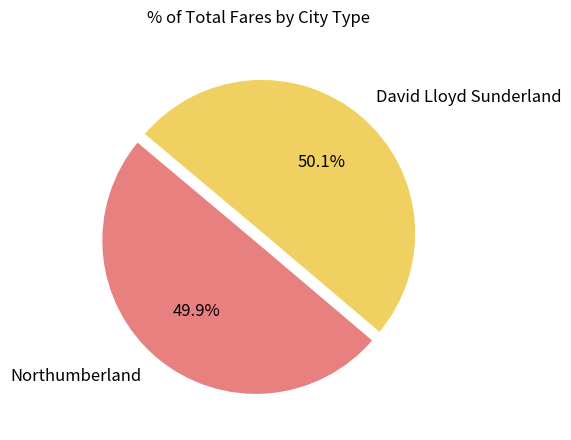

What is the ratio of the value at Northumberland to the value at David Lloyd Sunderland?

1.0